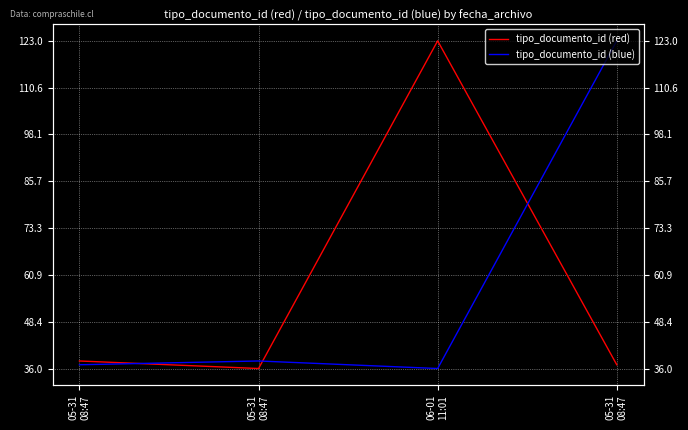

At which label does tipo_documento_id (blue) reach its minimum?

06-01
11:01